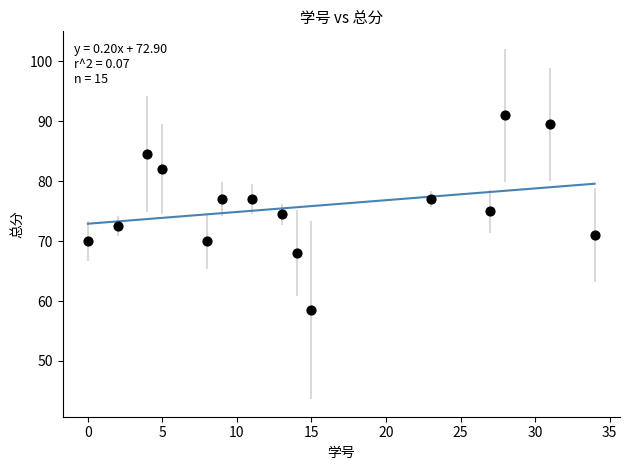

How many data points are displayed?

15